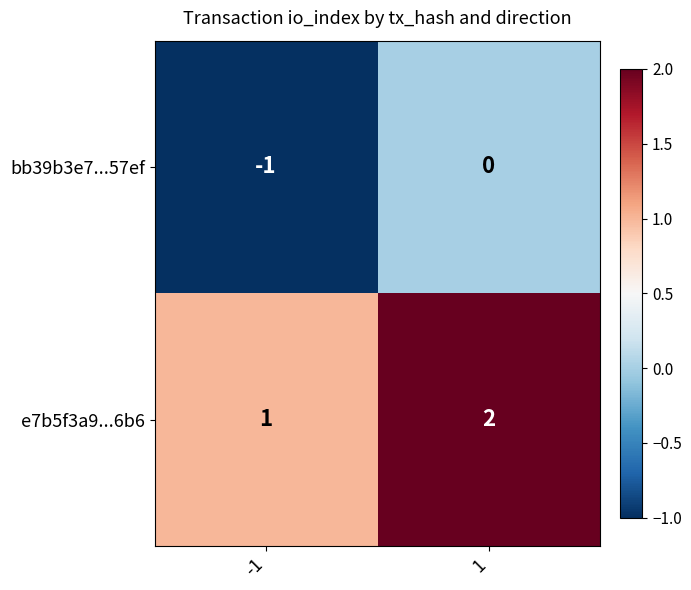

Rank the series at -1 from lowest to highest value.

bb39b3e7...57ef, e7b5f3a9...6b6